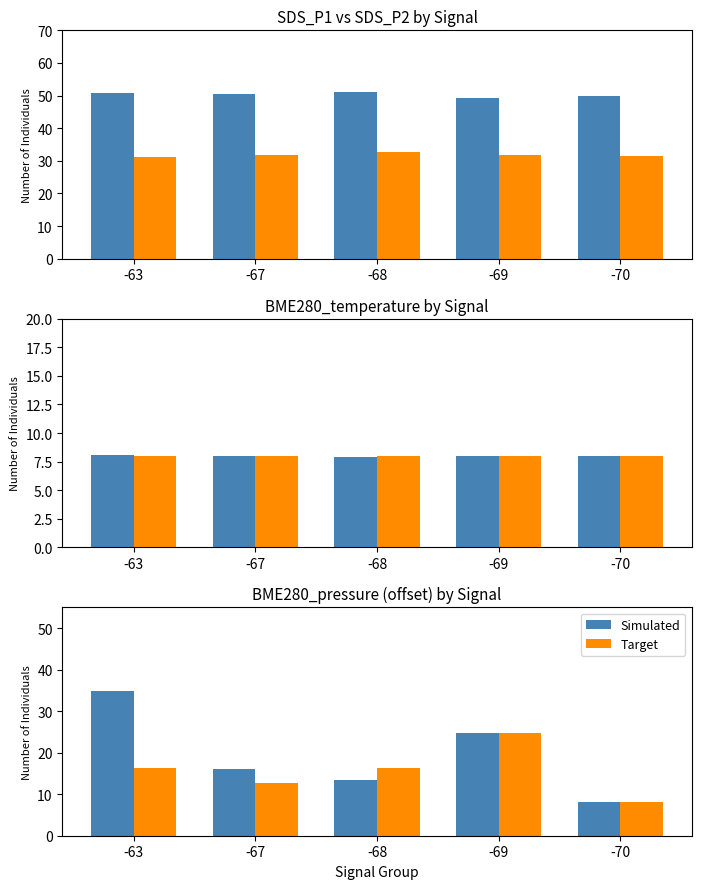

True or false: Simulated has a value of 24.8 at -69.

True